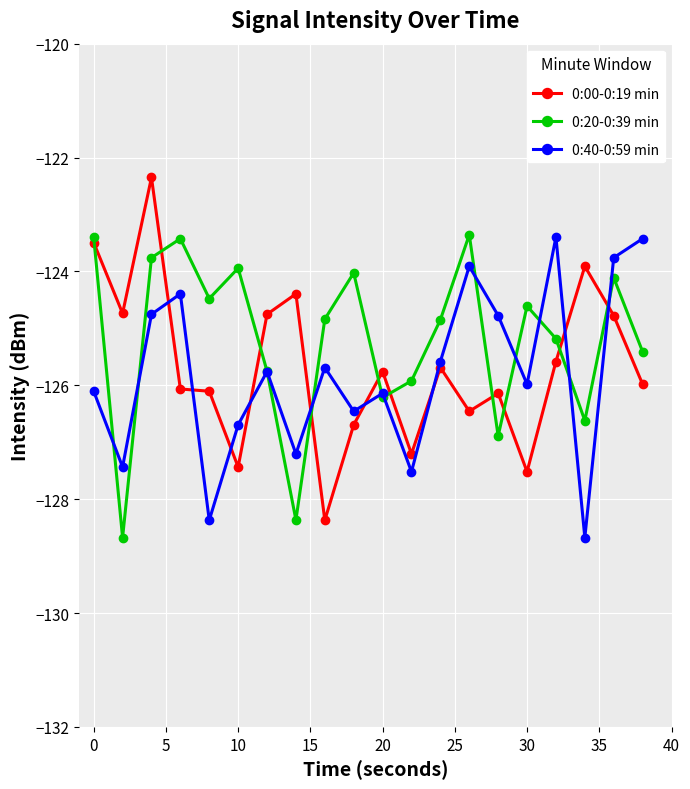

How many data points in 0:40-0:59 min are less than -125?

13